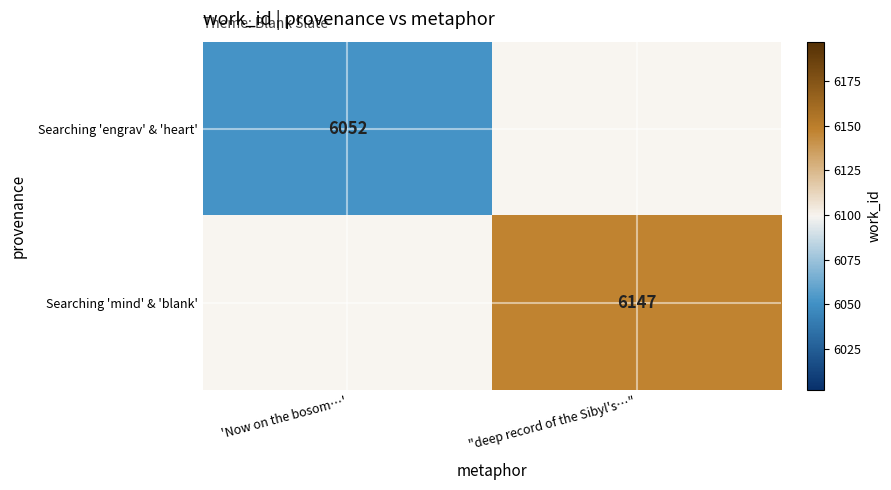

What is the maximum value shown in the chart?

6147.0